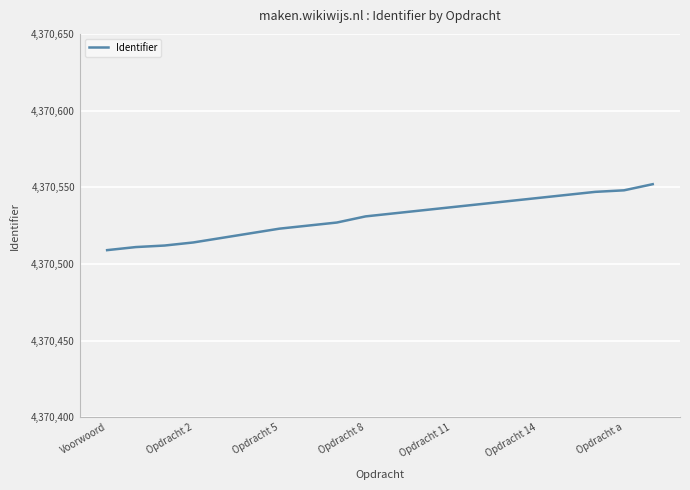

How many values are below 4370533?

10